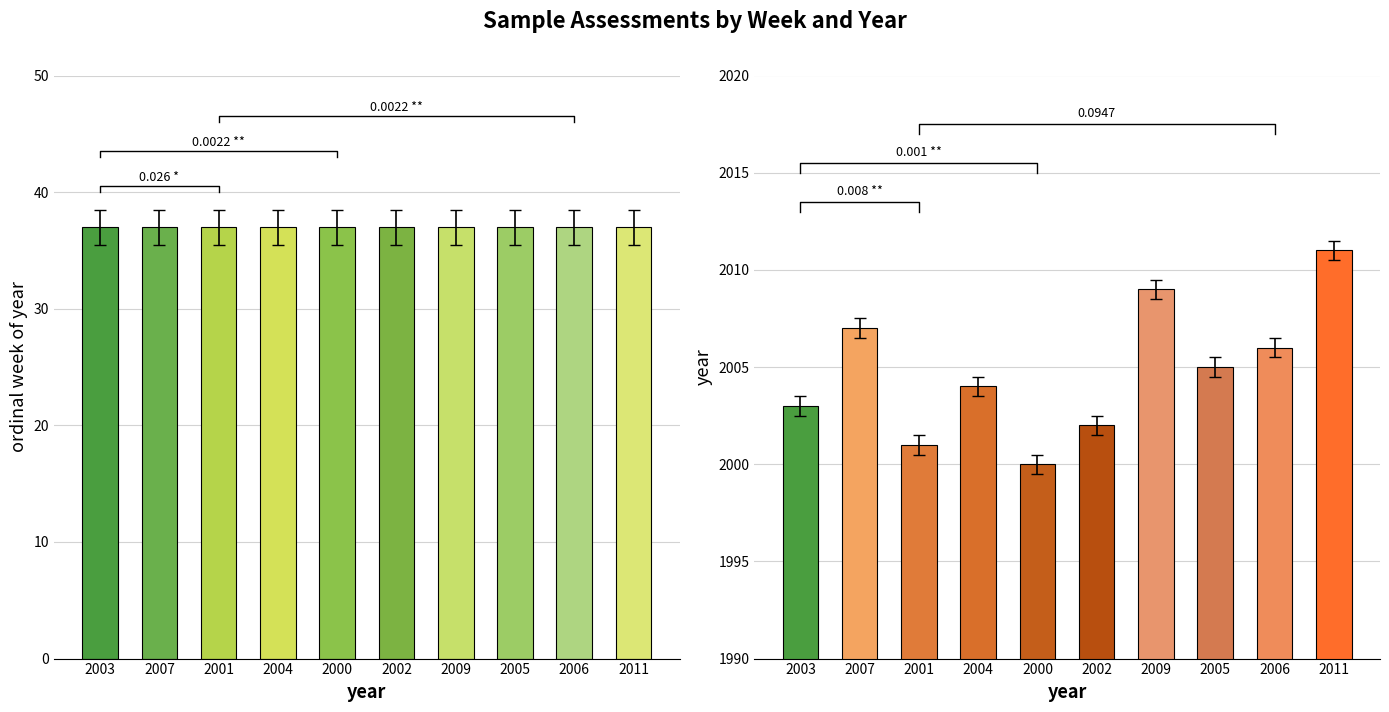

What is the maximum value for year?

2011